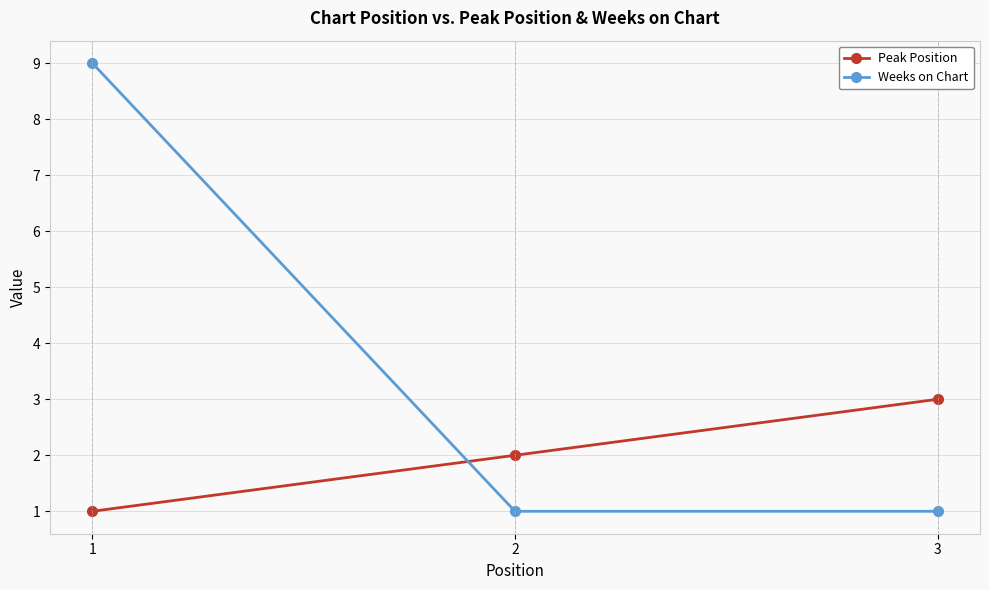

How many Peak Position values are between 1 and 3?

3